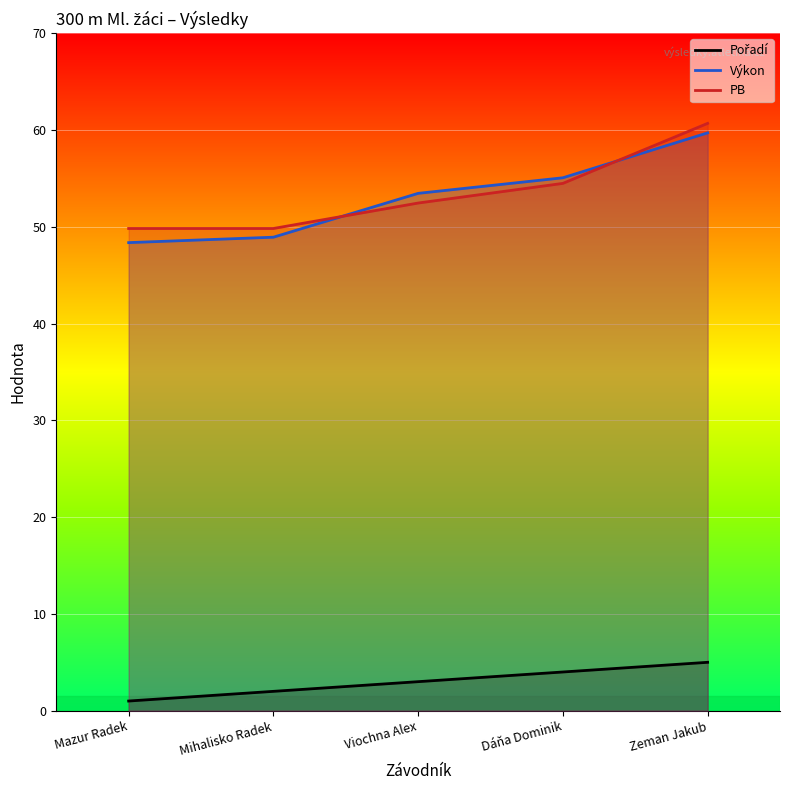

Between Dáňa Dominik and Viochna Alex, which is larger?

Dáňa Dominik